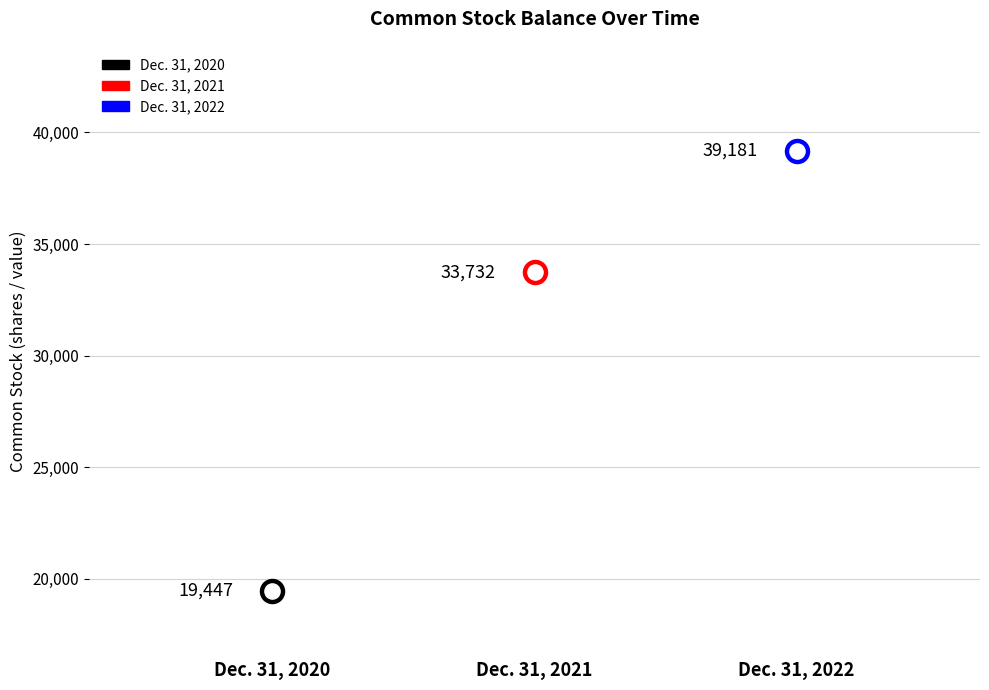

Approximately how many times larger is the value at Dec. 31, 2020 compared to Dec. 31, 2021?

0.6